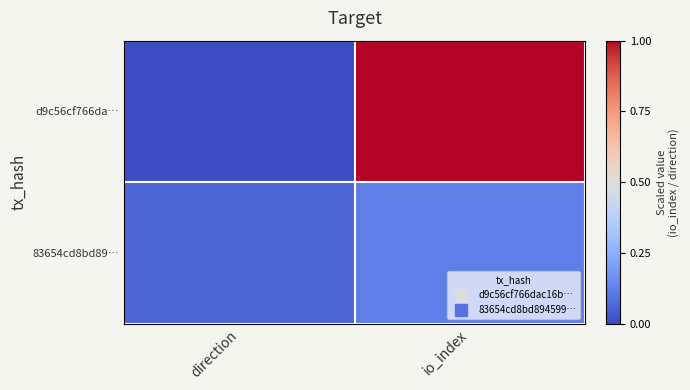

At direction, list the series in order from smallest to largest.

d9c56cf766da…, 83654cd8bd89…